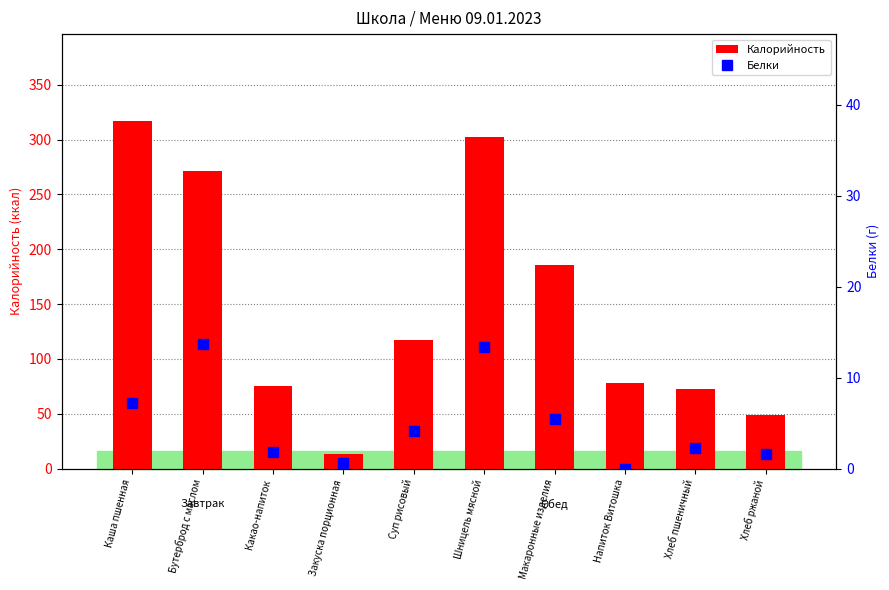

Where does the Калорийность series first go above 117?

Каша пшенная